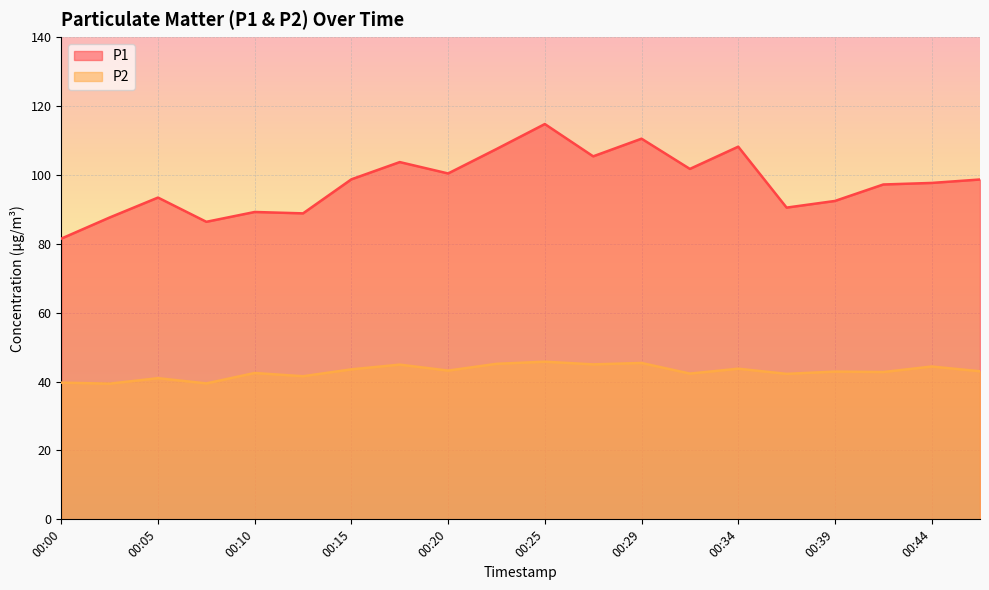

List the labels in order of P1 value, smallest first.

00:00, 00:07, 00:03, 00:12, 00:10, 00:37, 00:39, 00:05, 00:42, 00:44, 00:47, 00:15, 00:20, 00:32, 00:17, 00:27, 00:22, 00:34, 00:29, 00:25